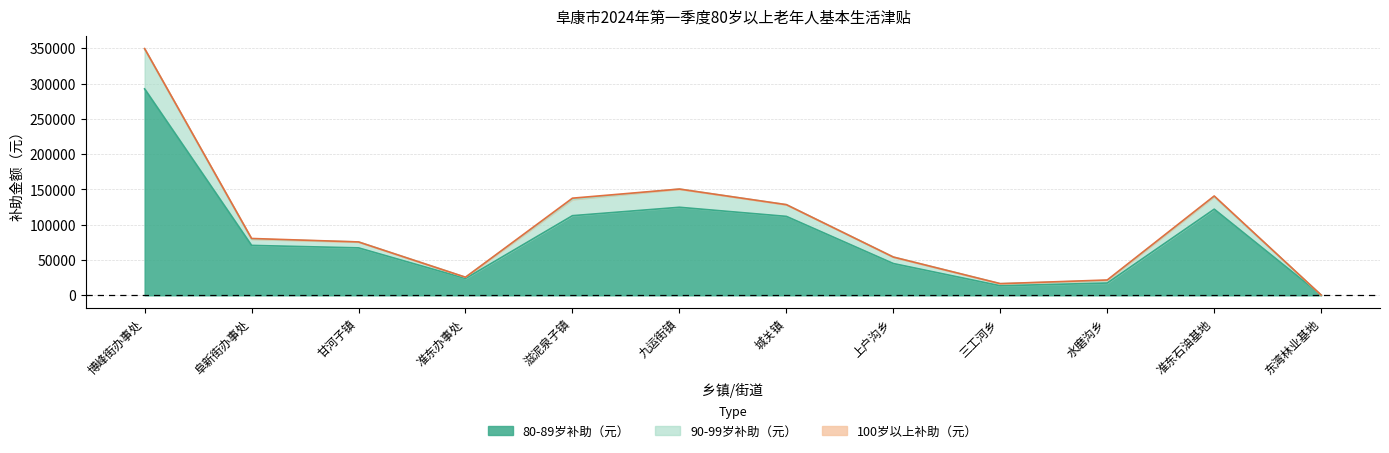

What is the label of the 1st point from the left?

博峰街办事处